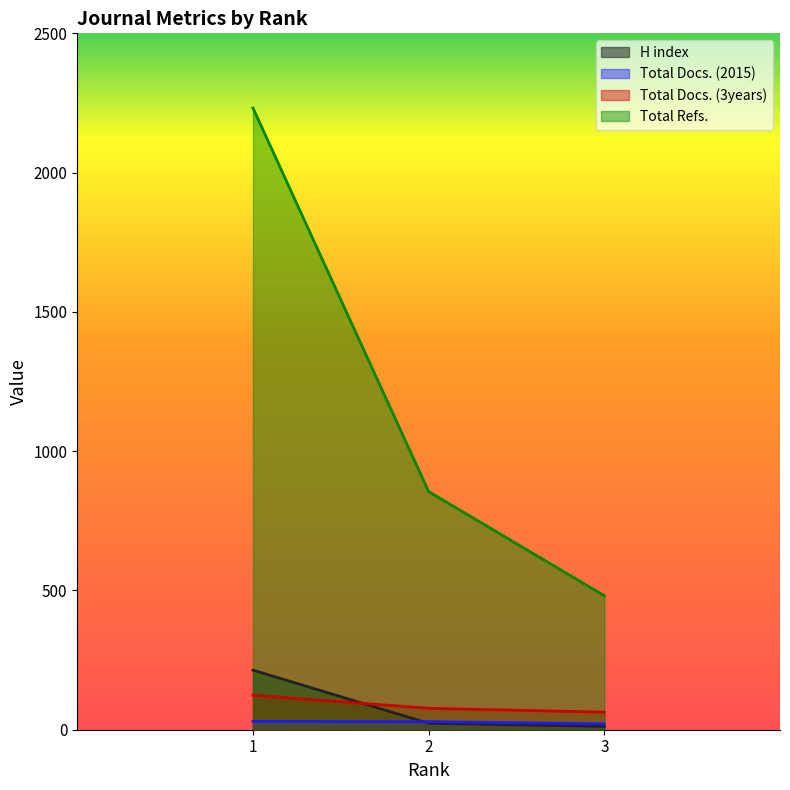

Between 1 and 3, which is larger?

1